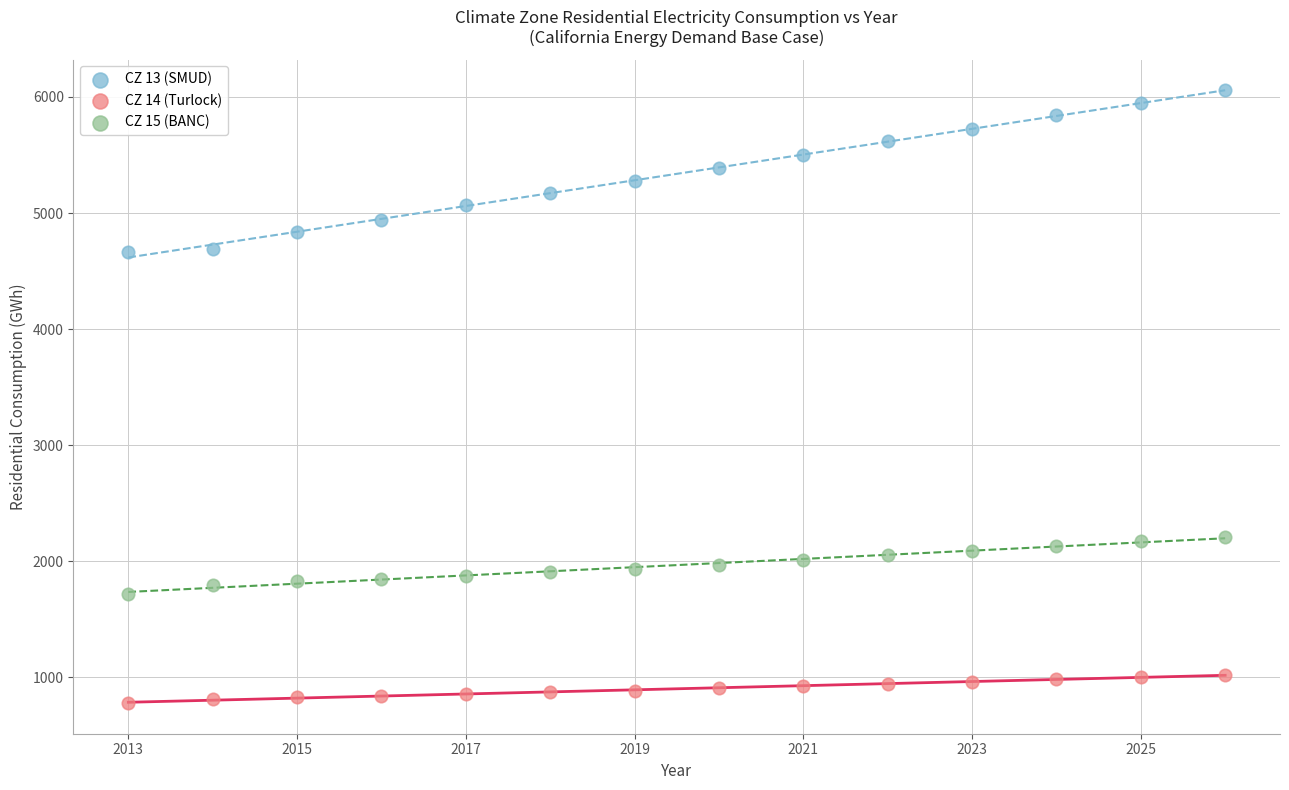

Which series has the largest Y range (max minus min)?

CZ 13 (SMUD)